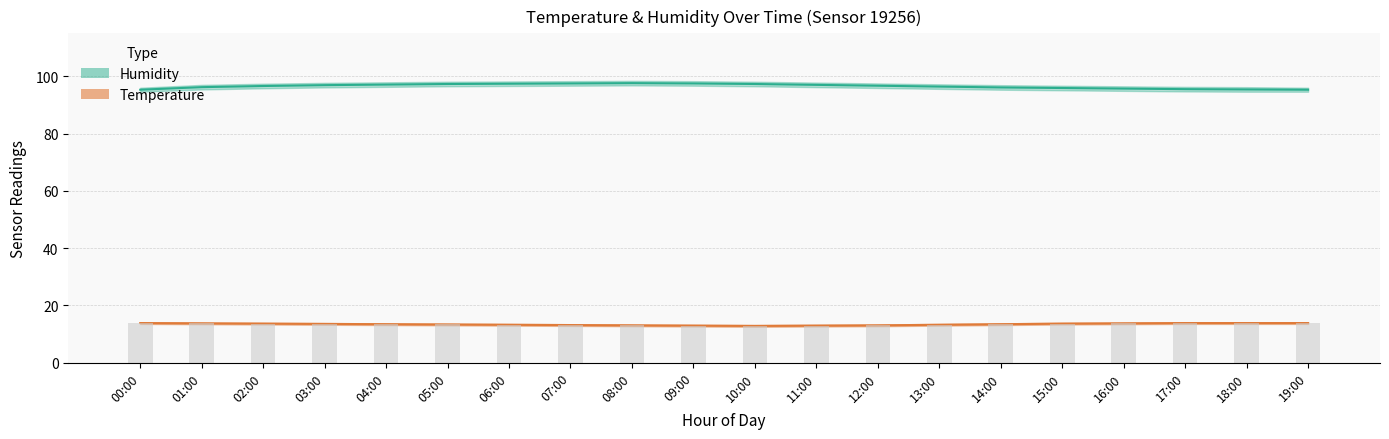

Rank the categories by humidity value from lowest to highest.

00:00, 19:00, 18:00, 17:00, 16:00, 15:00, 14:00, 01:00, 13:00, 02:00, 12:00, 03:00, 11:00, 04:00, 05:00, 10:00, 06:00, 07:00, 09:00, 08:00